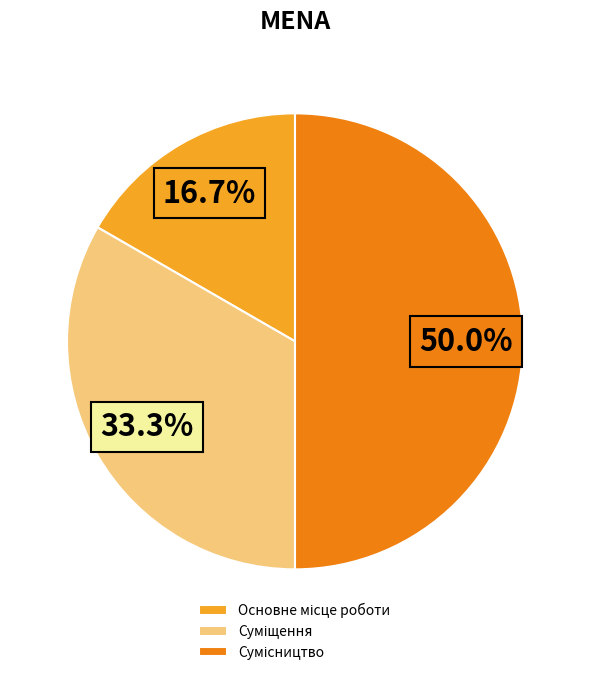

To the nearest percent, what is the difference between the Основне місце роботи and Сумісництво slice percentages?

33%